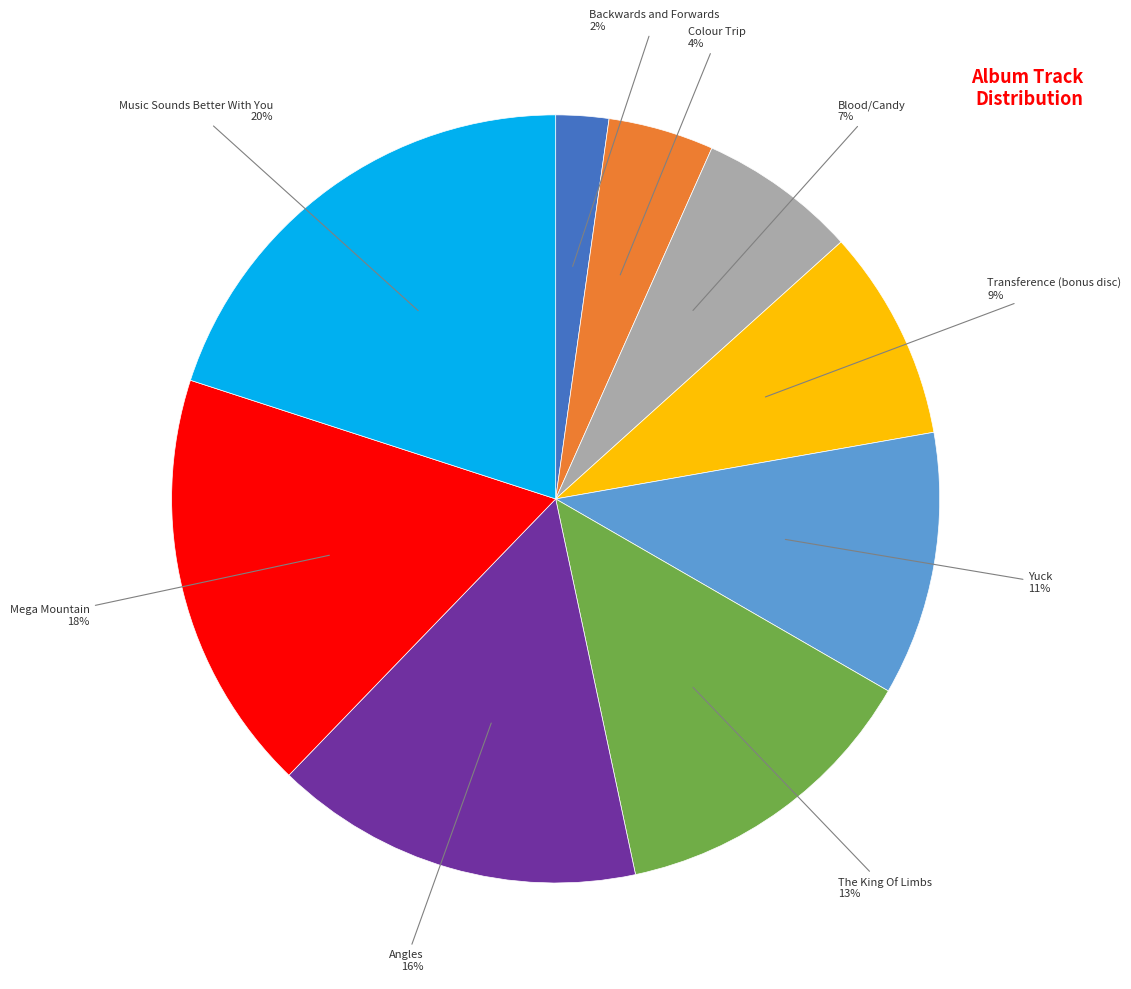

To the nearest percent, what is the difference between the largest and smallest slice percentages?

18%